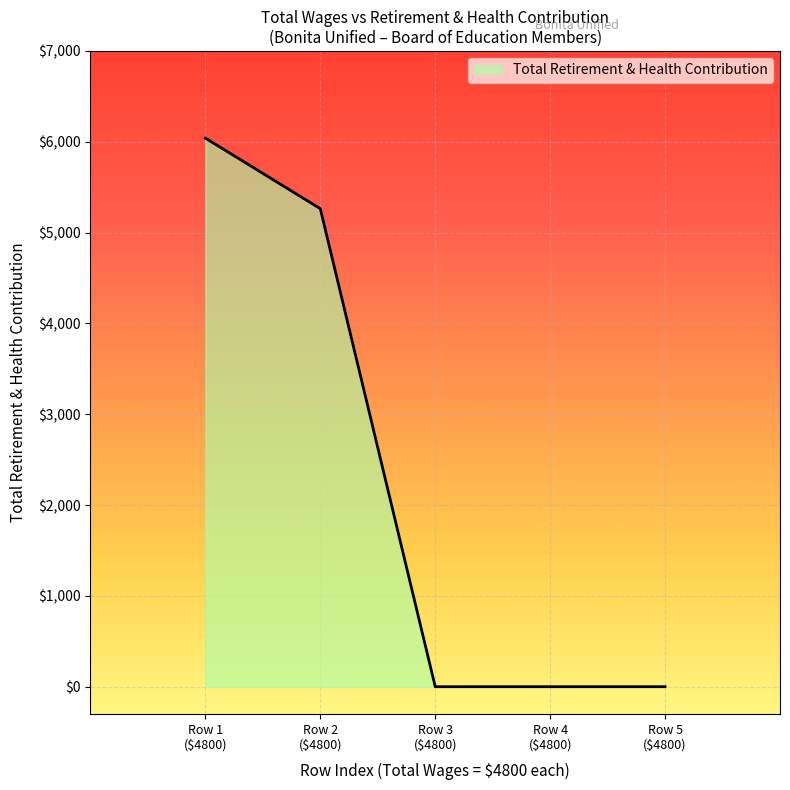

True or false: the data has more than 2 interior local peaks.

False